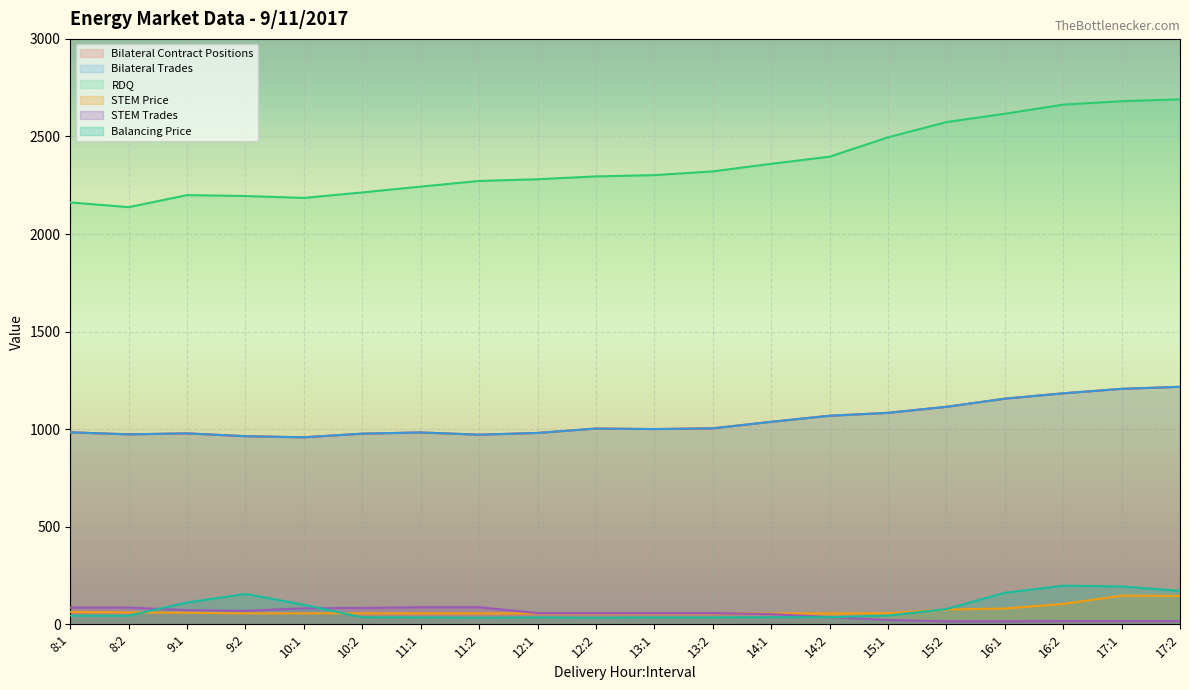

What is the minimum value for STEM Trades?

15.1